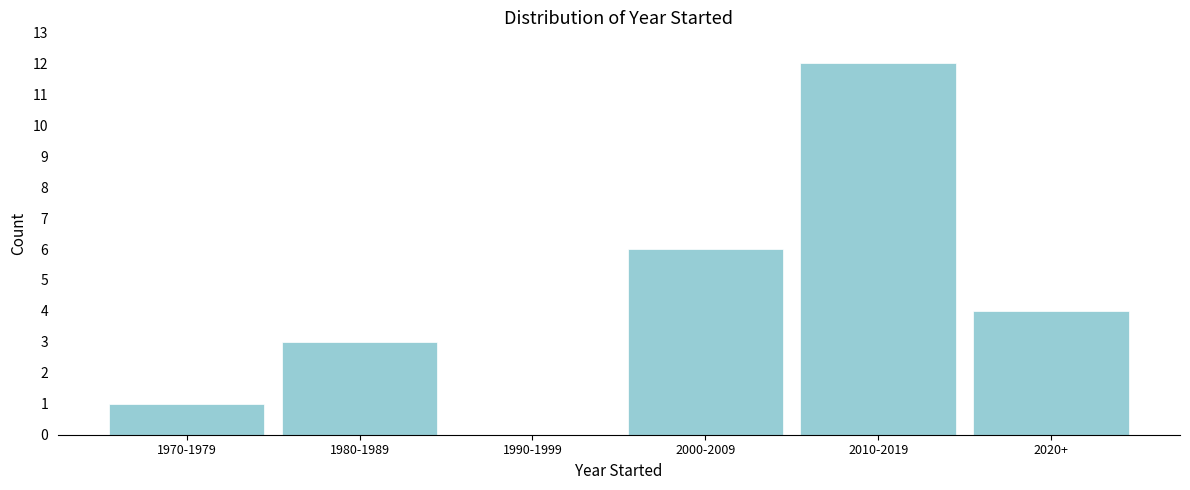

Reading left to right, what are all the values shown in this chart?

1970-1979=1	1980-1989=3	1990-1999=0	2000-2009=6	2010-2019=12	2020+=4